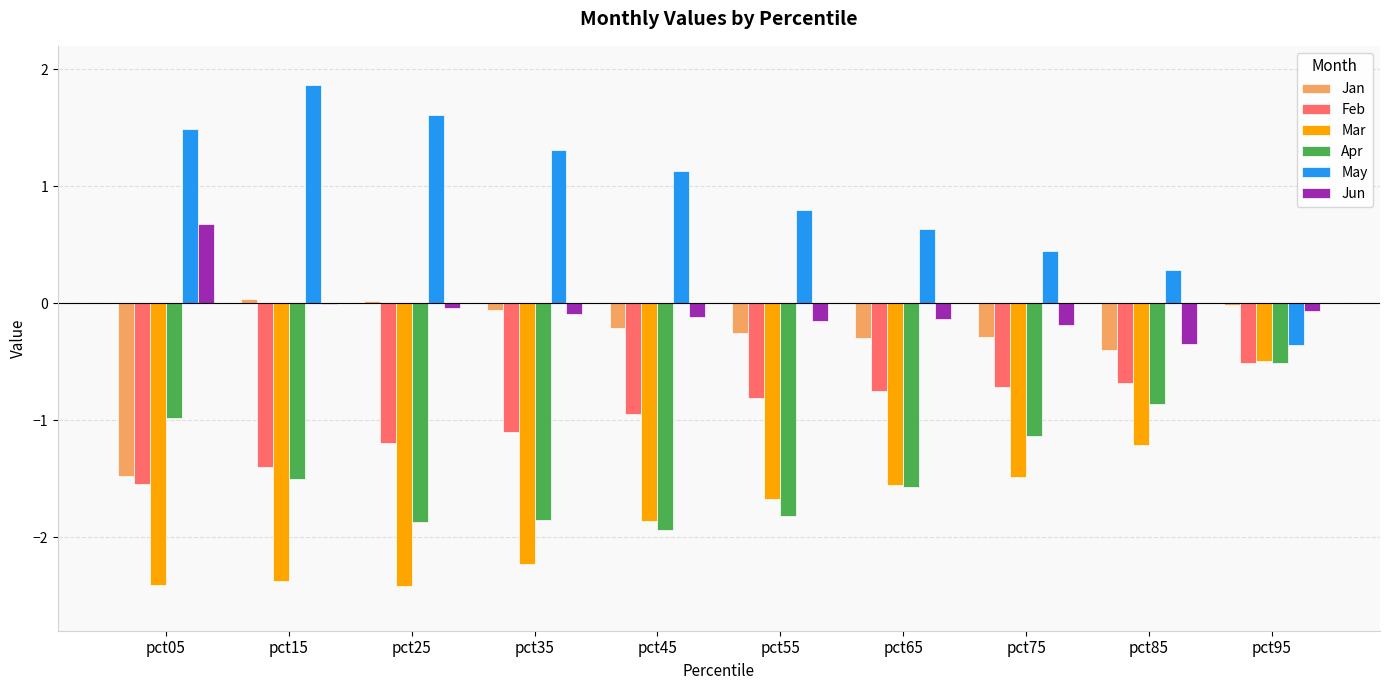

What is the sum of the Feb values at pct95 and pct05?

-2.1